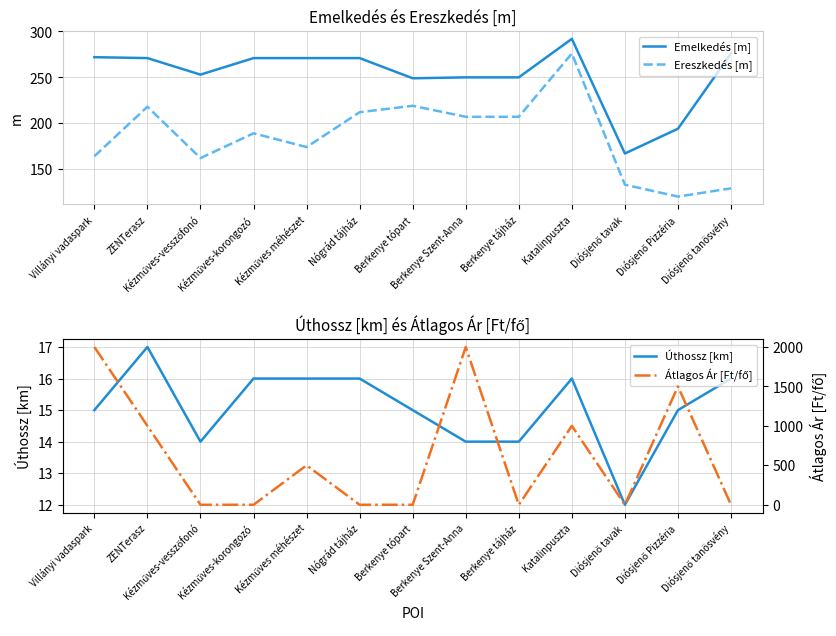

True or false: Emelkedés [m] and Ereszkedés [m] cross at least once.

False